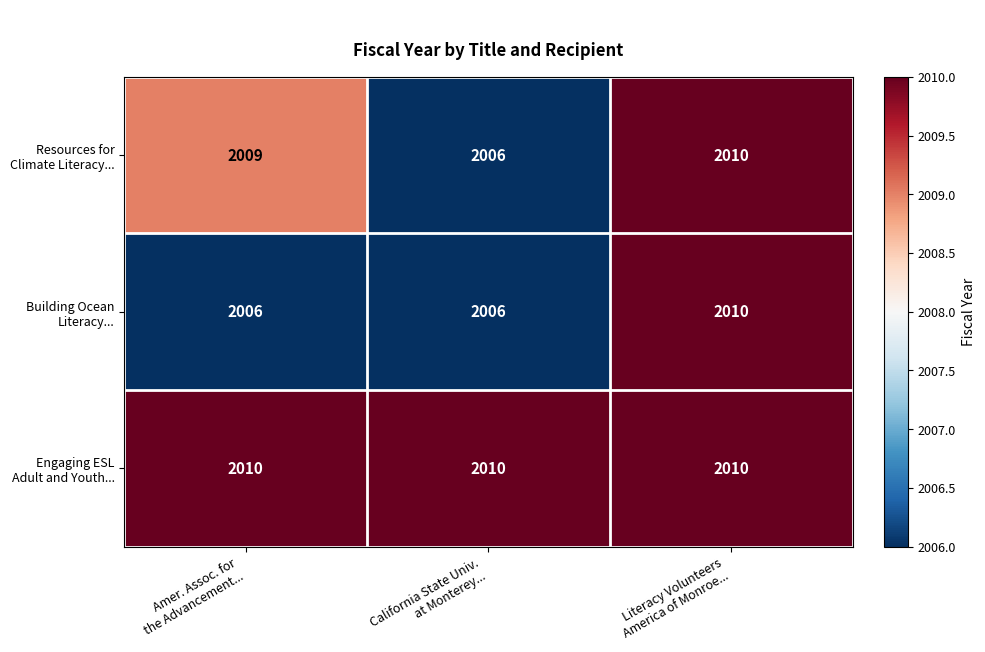

What is the greatest value displayed?

2010